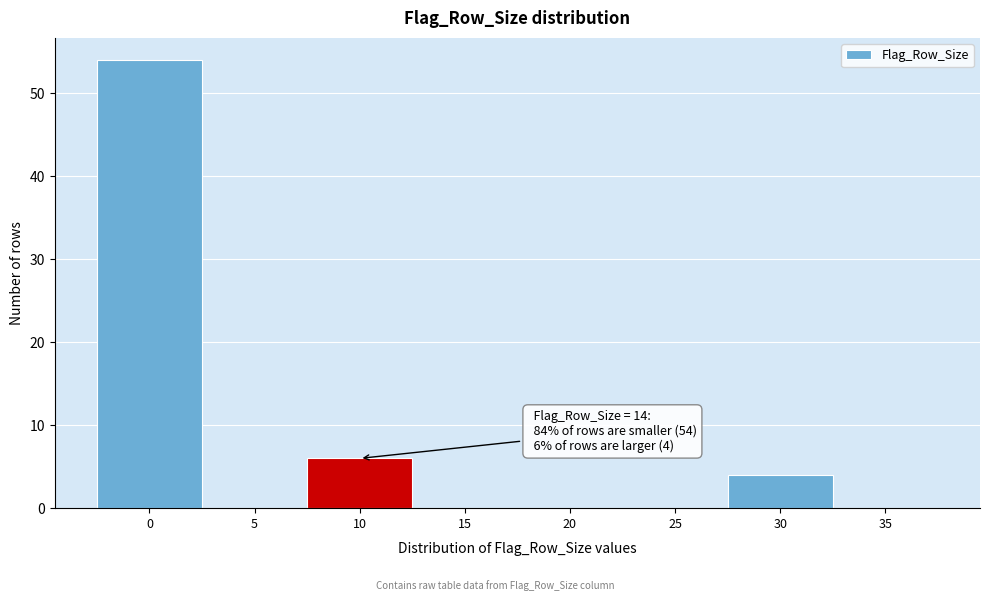

Reading left to right, list all the values displayed in this chart.

0=54	5=0	10=6	15=0	20=0	25=0	30=4	35=0